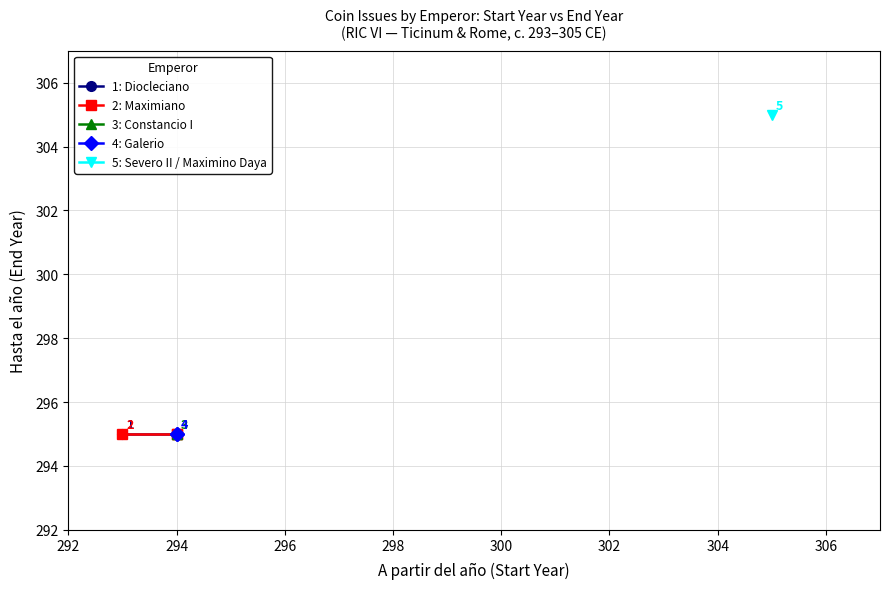

At which category does Galerius reach its first local valley?

5